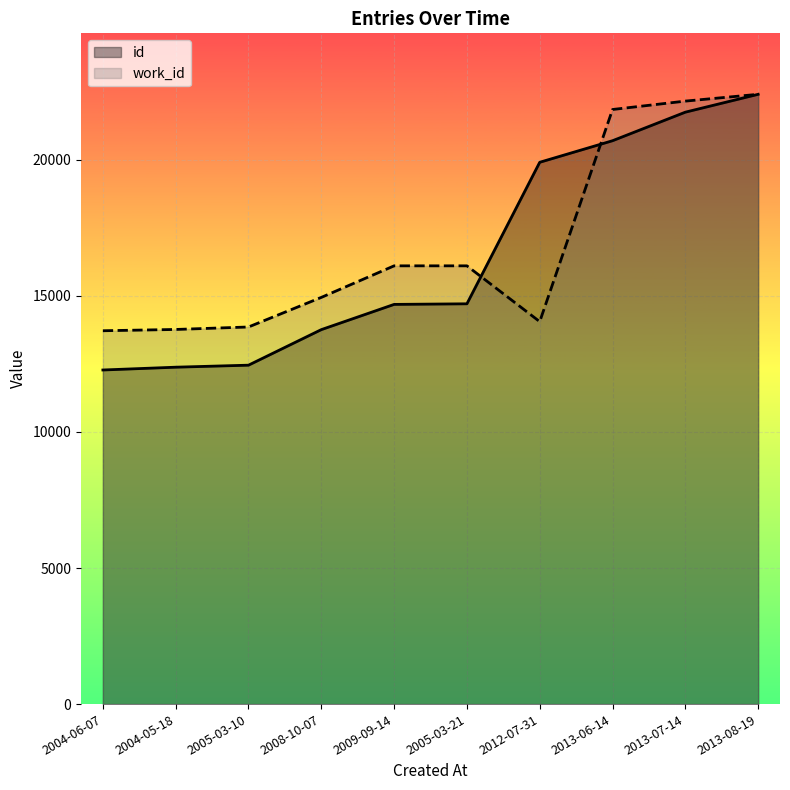

Between 2013-08-19 and 2005-03-21, which is larger?

2013-08-19